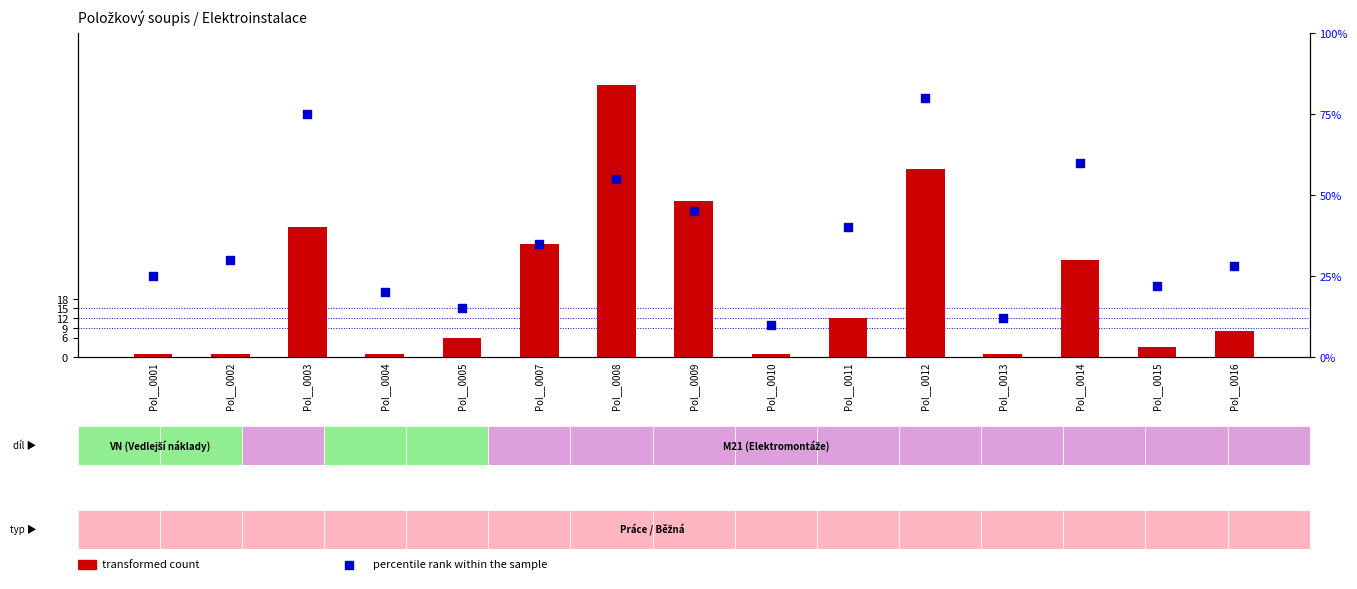

What are all the series names shown in the legend?

transformed count, percentile rank within the sample